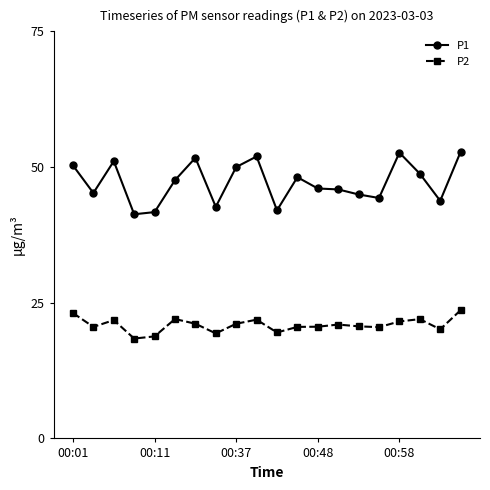

At how many categories does at least one series exceed 26?

20